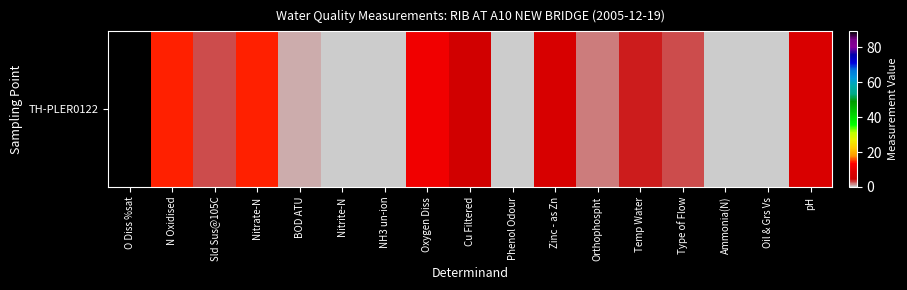

Rank the categories by value from highest to lowest.

O Diss %sat, N Oxidised, Nitrate-N, Oxygen Diss, pH, Zinc - as Zn, Cu Filtered, Temp Water, Sld Sus@105C, Type of Flow, Orthophospht, BOD ATU, Ammonia(N), Nitrite-N, NH3 un-ion, Phenol Odour, Oil & Grs Vs